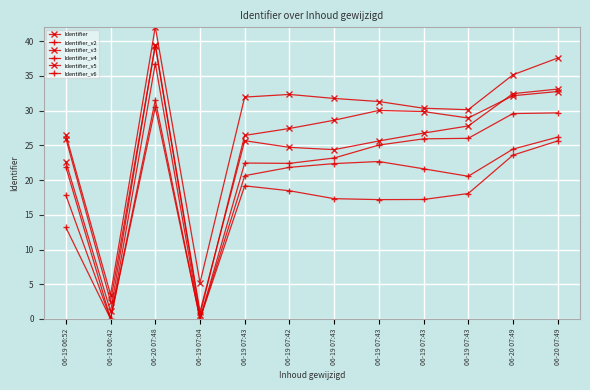

How many data points in Identifier_v6 are less than 18?

6